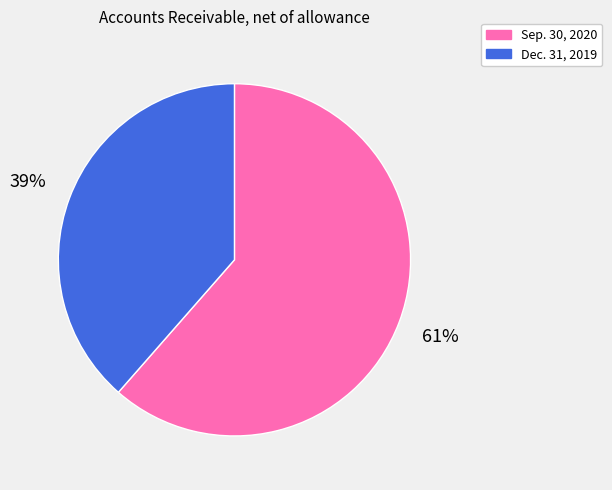

Combined, do Dec. 31, 2019 and Sep. 30, 2020 account for over 50%?

Yes